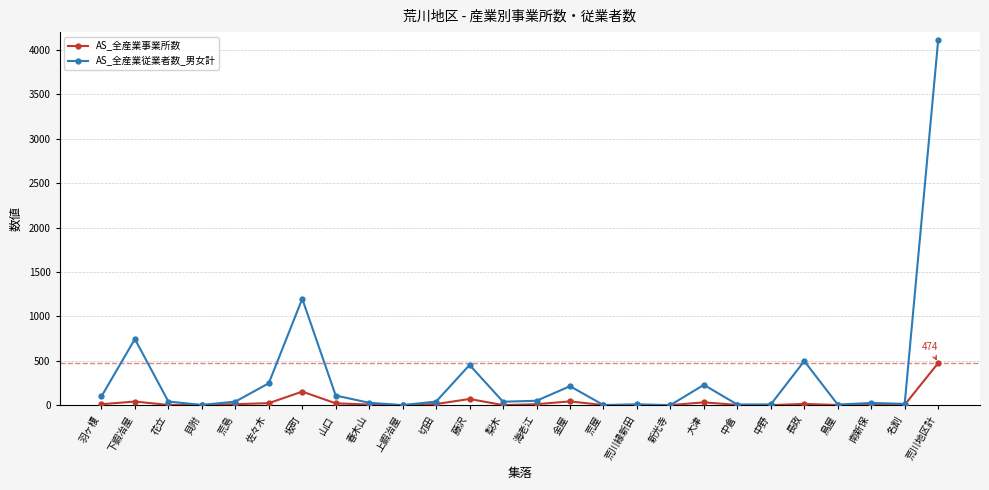

True or false: AS_全産業従業者数_男女計 has more than 0 points higher than both neighbors.

True